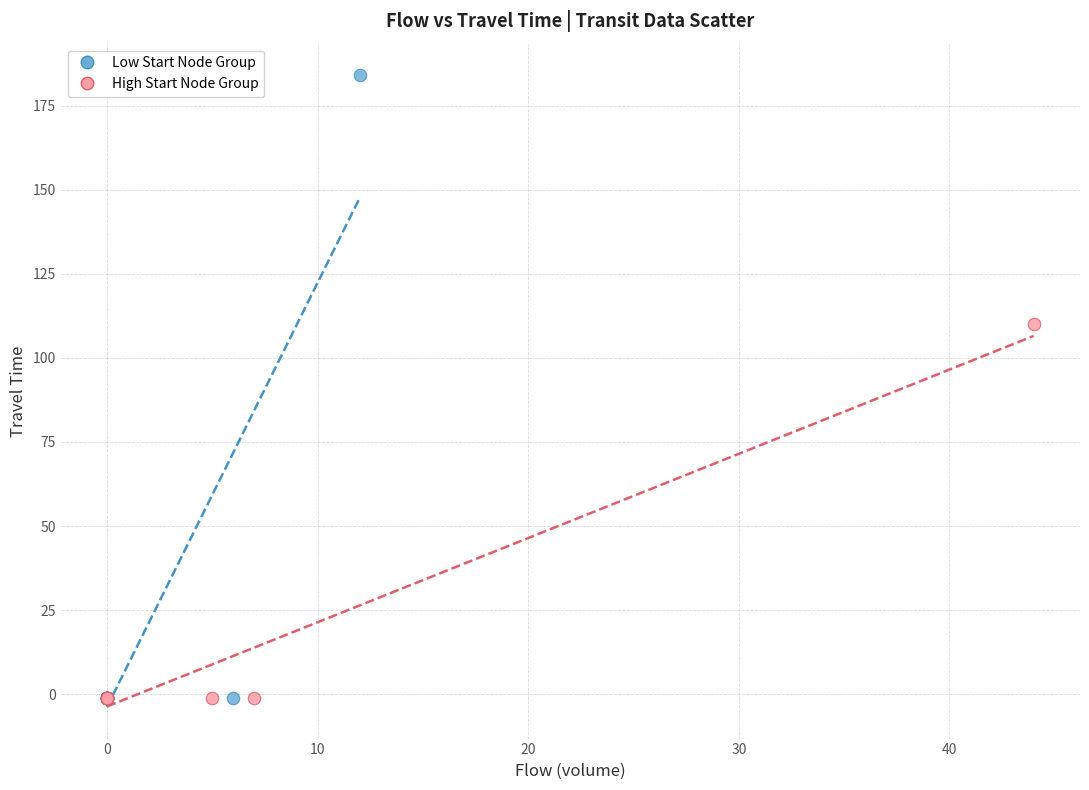

Which series reaches the maximum Y coordinate?

Low Start Node Group